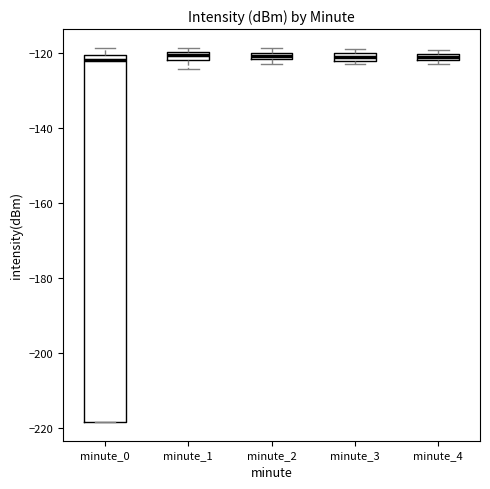

Comparing the boxes themselves (not the whiskers), which one is the tallest?

minute_0